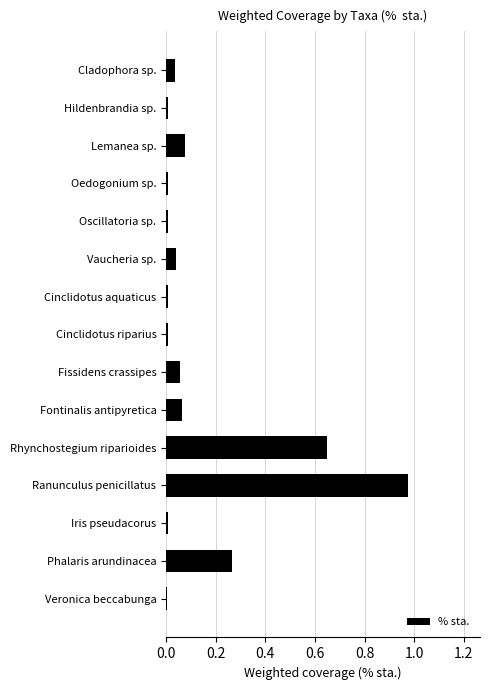

The chart shows a value of 0.1 at Phalaris arundinacea. True or false?

False